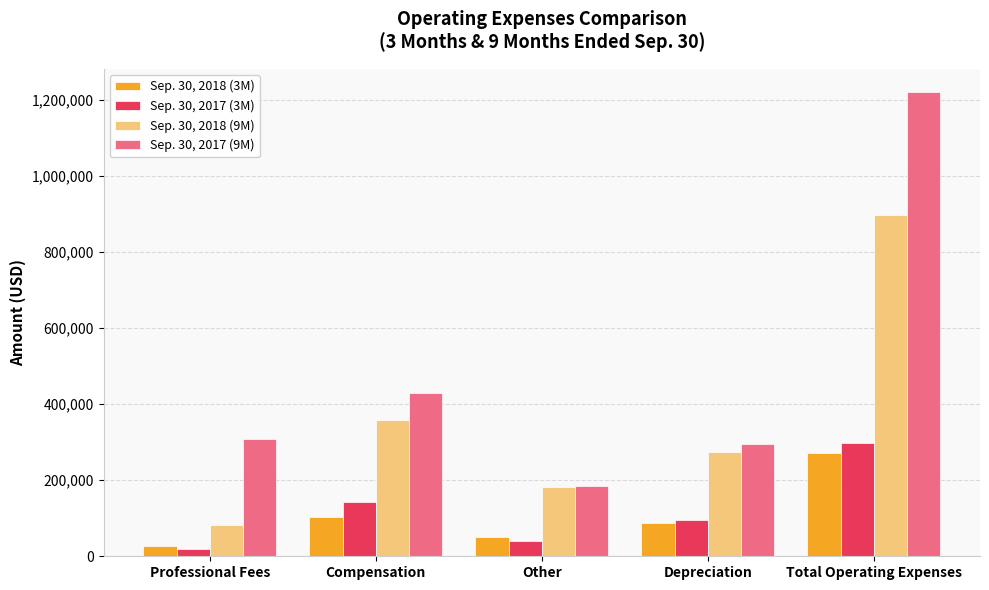

What is the approximate value of Sep. 30, 2018 (3M) at Compensation?

104446